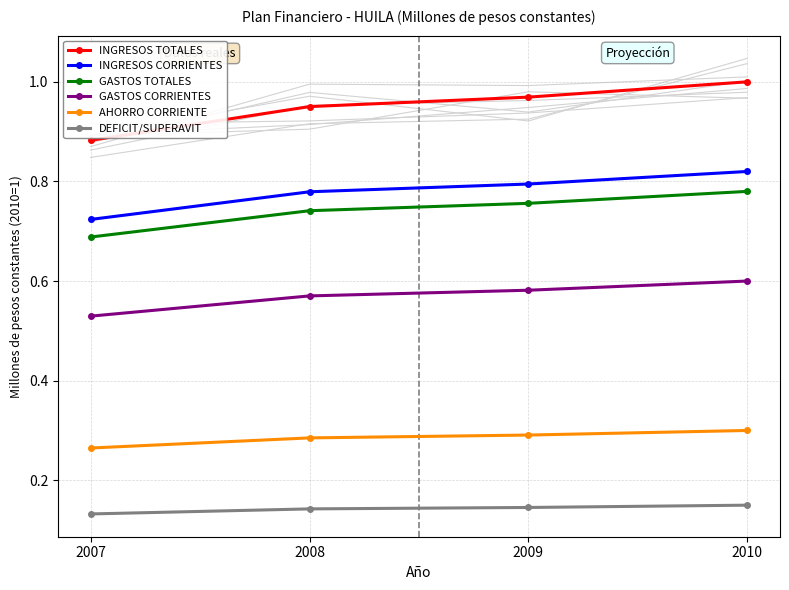

Reading left to right, list all the values displayed in this chart.

INGRESOS TOTALES: 2007=0.9	2008=1.0	2009=1.0	2010=1.0
INGRESOS CORRIENTES: 2007=0.7	2008=0.8	2009=0.8	2010=0.8
GASTOS TOTALES: 2007=0.7	2008=0.7	2009=0.8	2010=0.8
GASTOS CORRIENTES: 2007=0.5	2008=0.6	2009=0.6	2010=0.6
AHORRO CORRIENTE: 2007=0.3	2008=0.3	2009=0.3	2010=0.3
DEFICIT/SUPERAVIT: 2007=0.1	2008=0.1	2009=0.1	2010=0.1